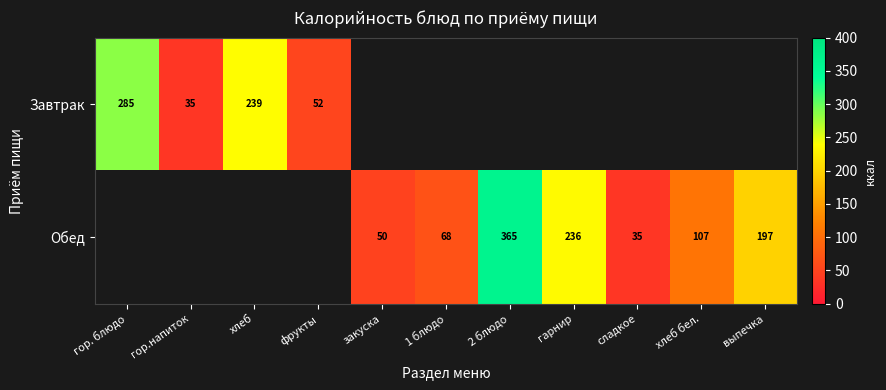

Is the value of Обед at хлеб бел. greater than the value of Завтрак at хлеб?

No